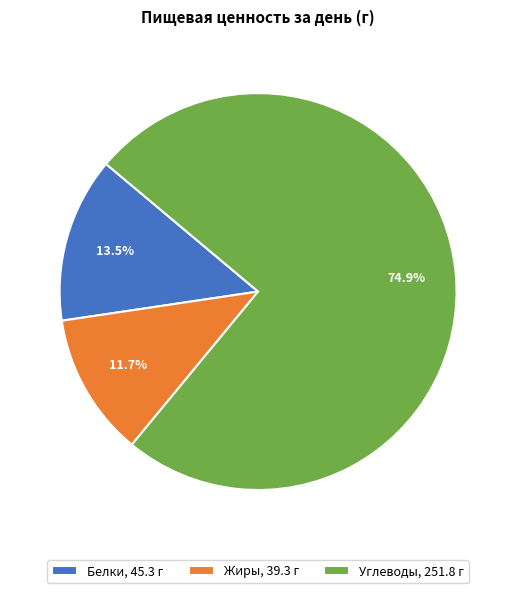

Do Белки and Жиры together represent more than half of the pie?

No